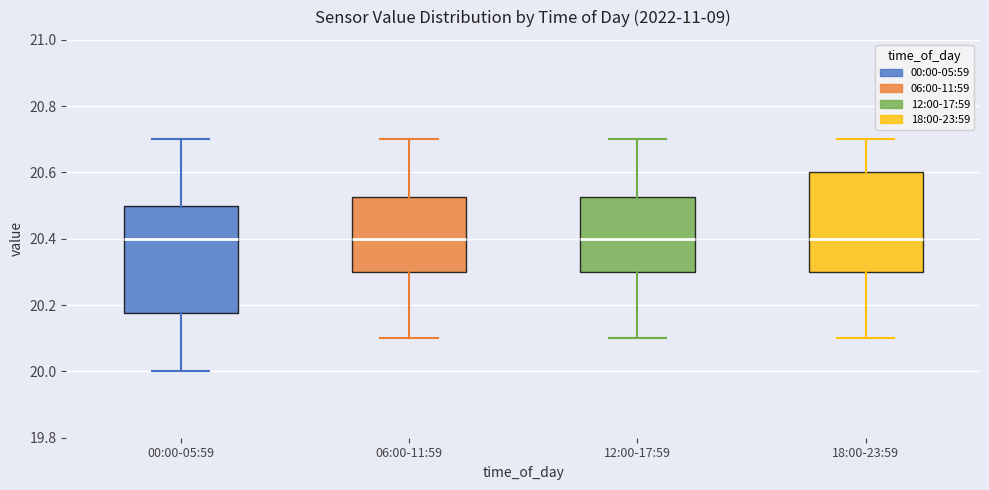

Comparing the boxes themselves (not the whiskers), which one is the tallest?

00:00-05:59